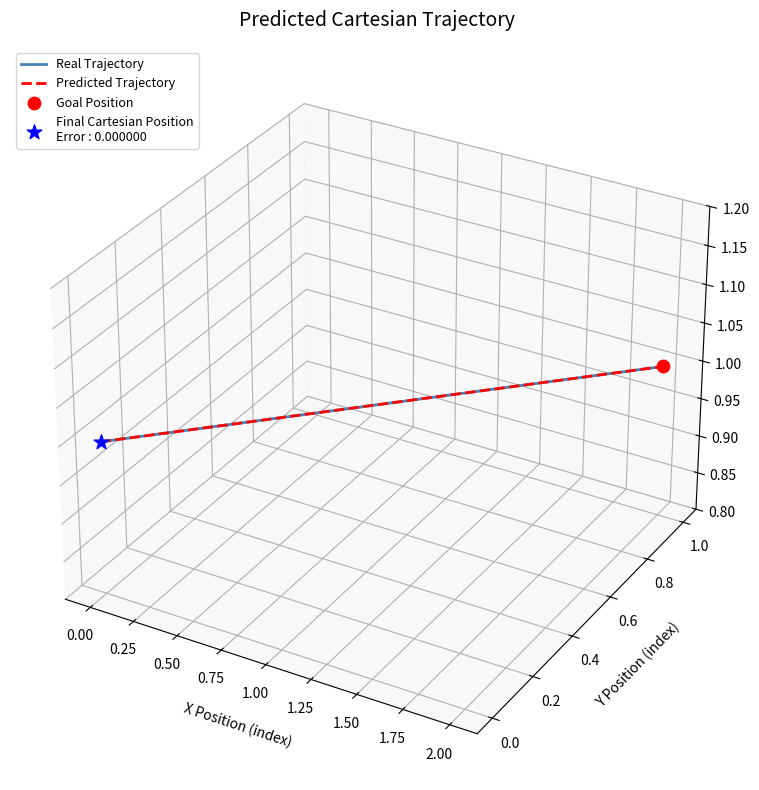

Which series contains the lowest Y value?

Real Trajectory